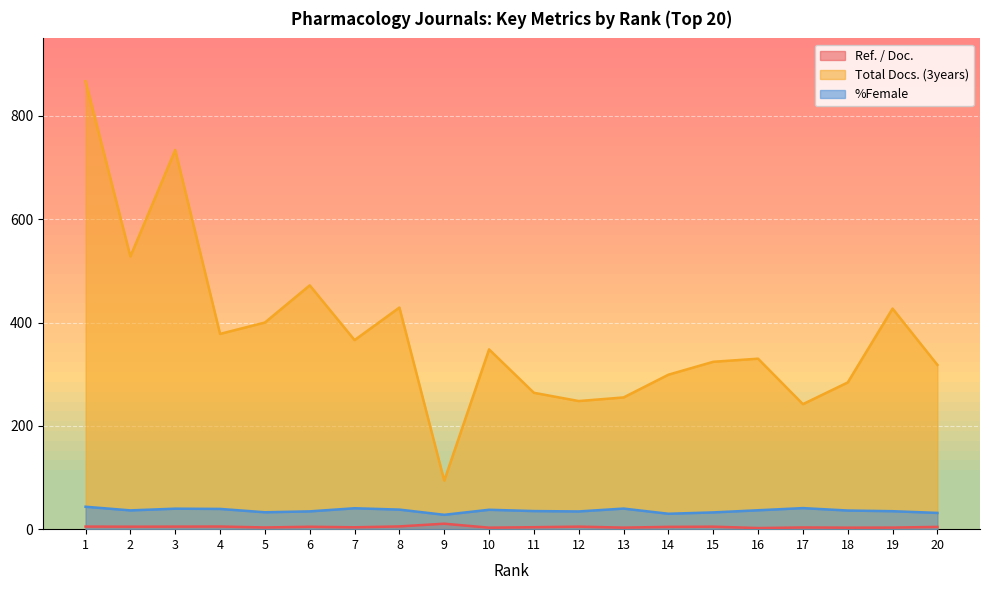

Which category has the highest value in the Ref. / Doc. series?

9